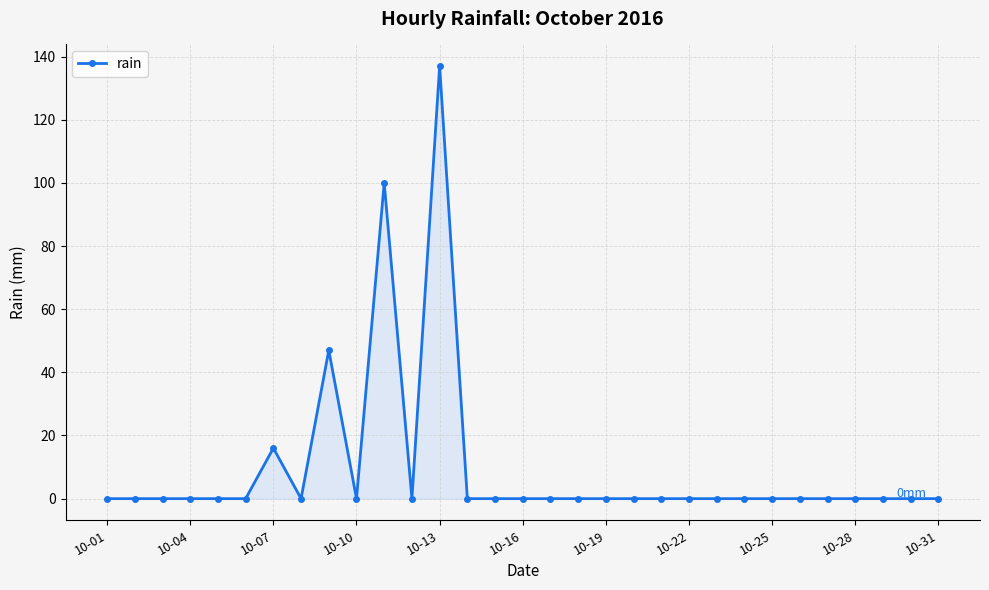

What is the value of the 13th point from the left?

137